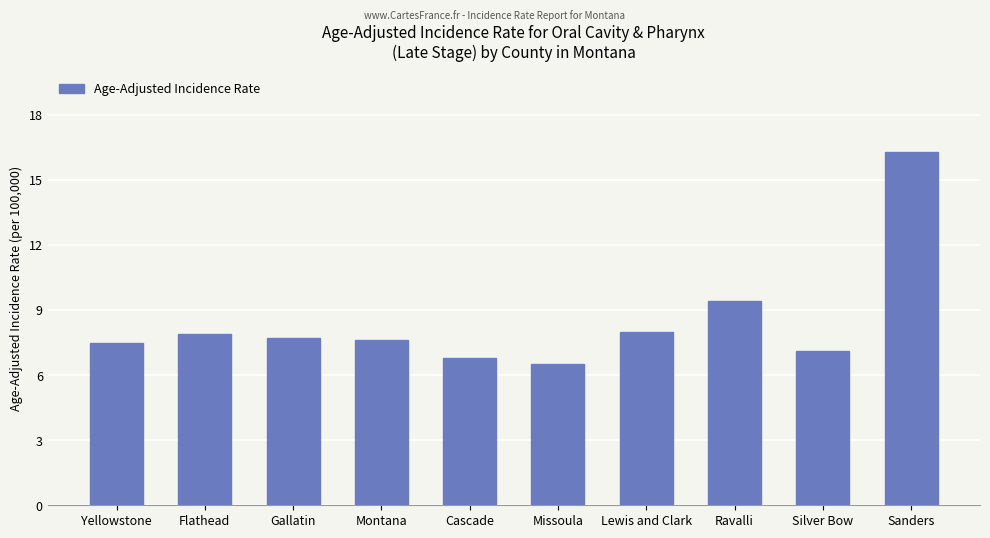

Approximately how many times larger is the value at Ravalli compared to Sanders?

0.6